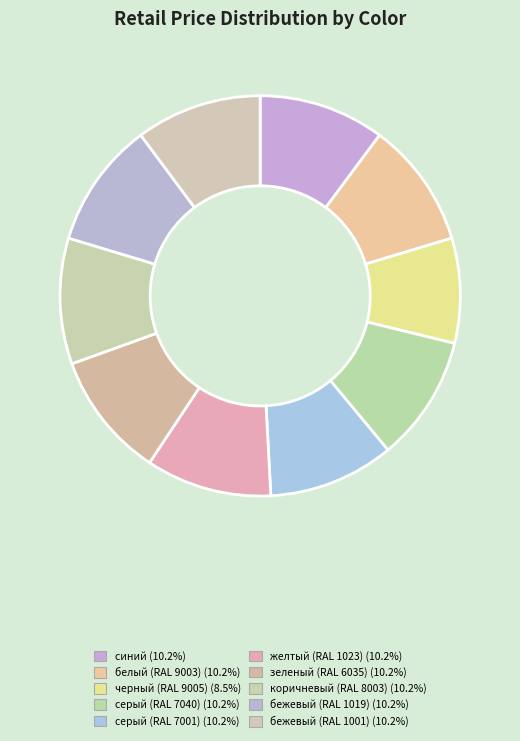

How many slices are in this pie chart?

10